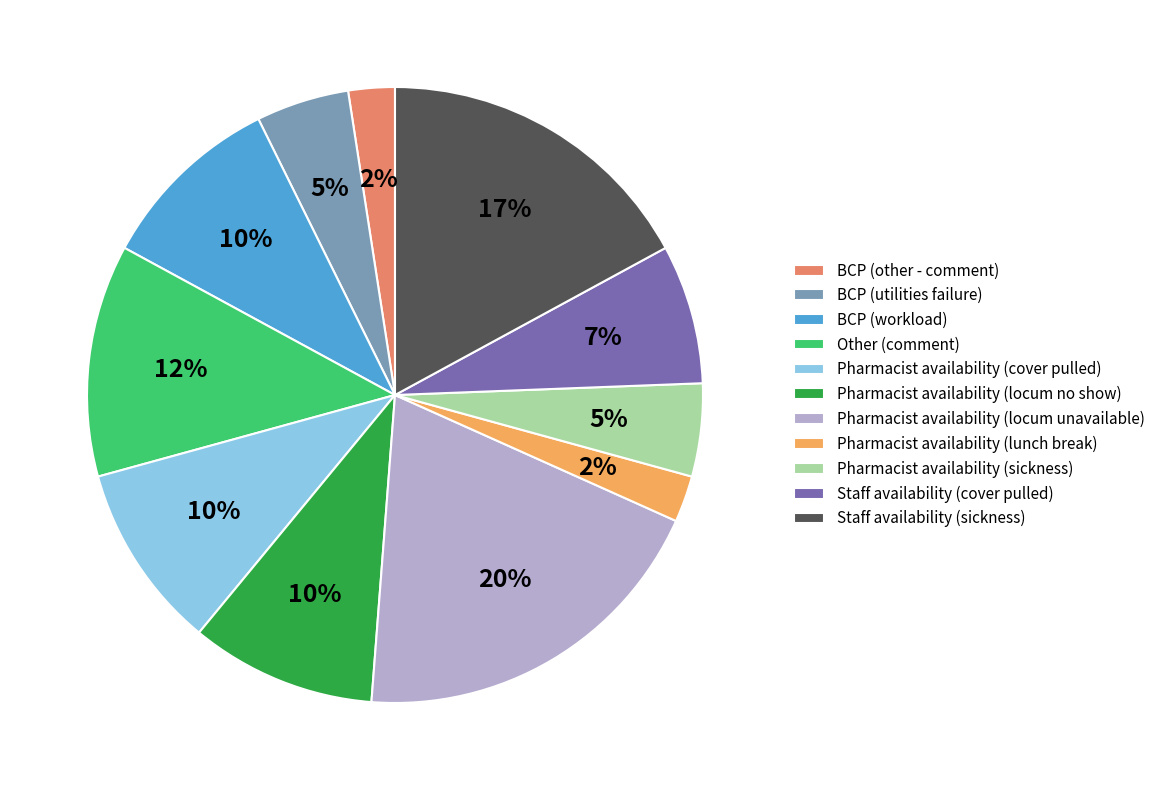

Is Pharmacist availability (locum no show) the majority of the pie?

No